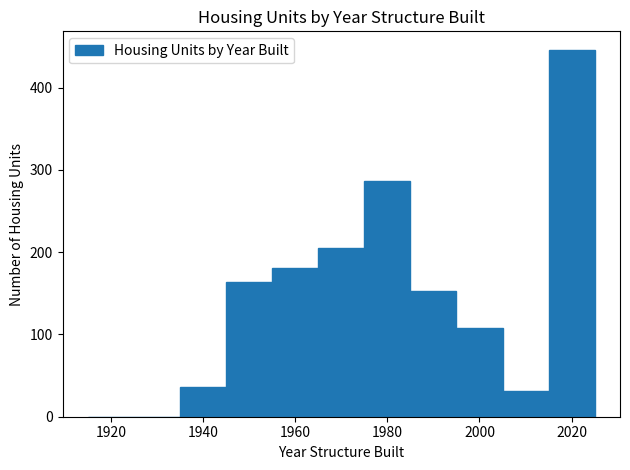

How tall is the bar that spans 2015 to 2025 on the x-axis? Neither the bar edges nor the heights are printed on the chart, so give them approximately, as read against the axes.

450